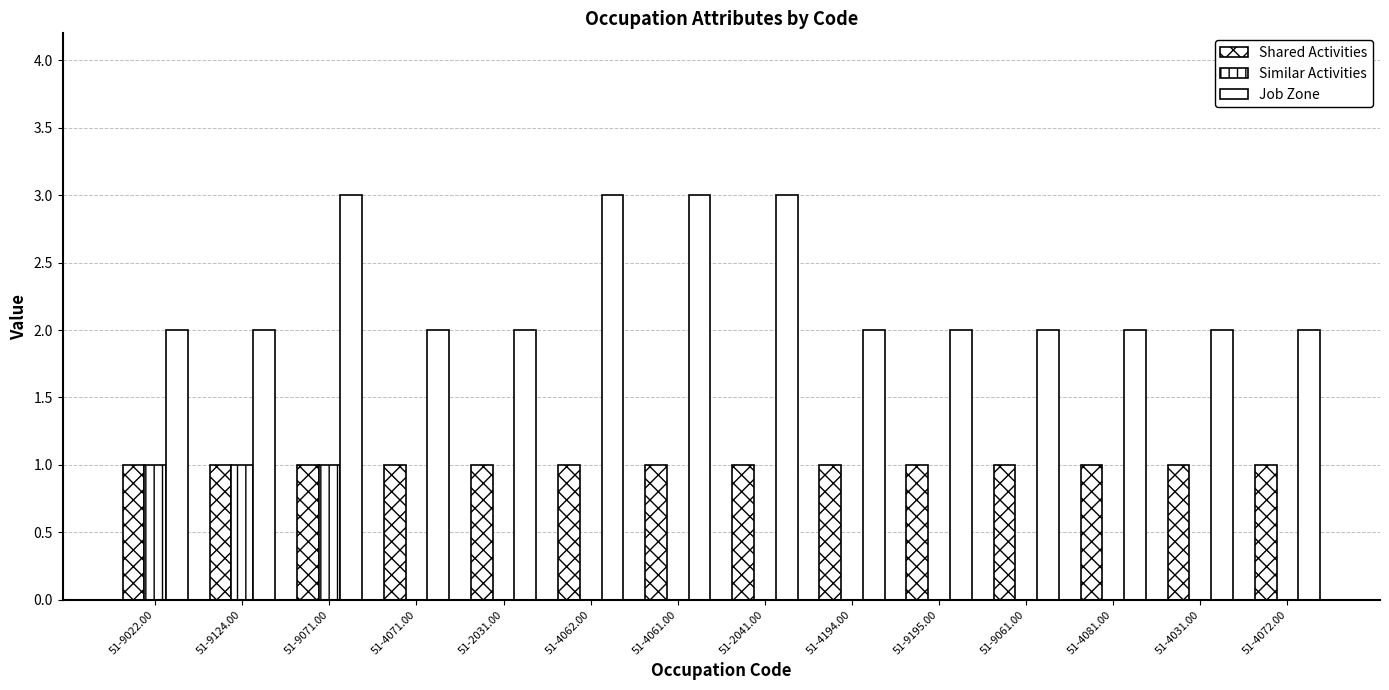

Count the number of data series in this chart.

3